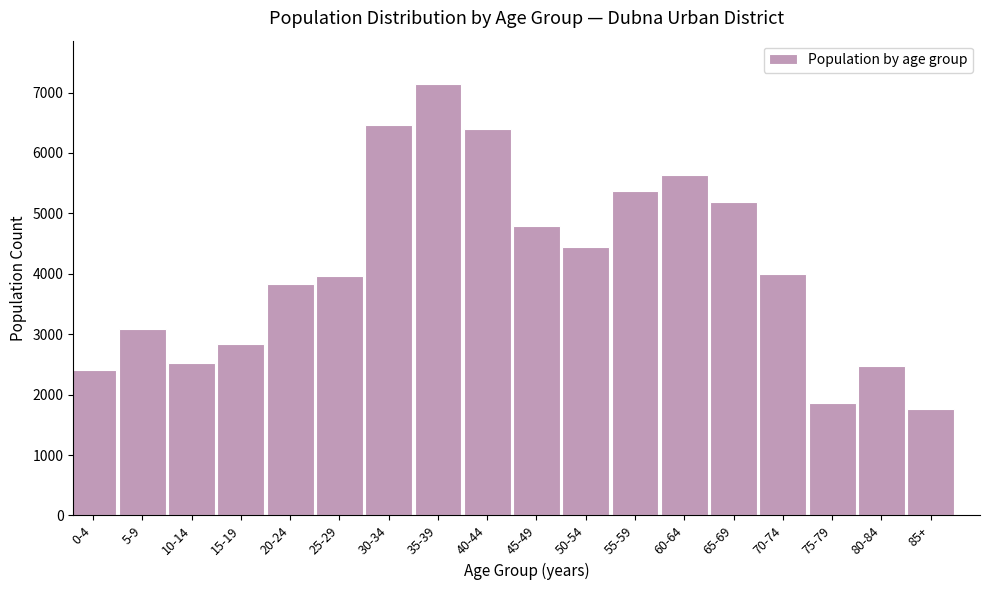

Reading left to right, list all the values displayed in this chart.

2409	3081	2530	2842	3835	3958	6458	7145	6404	4785	4444	5365	5641	5181	3998	1861	2480	1766